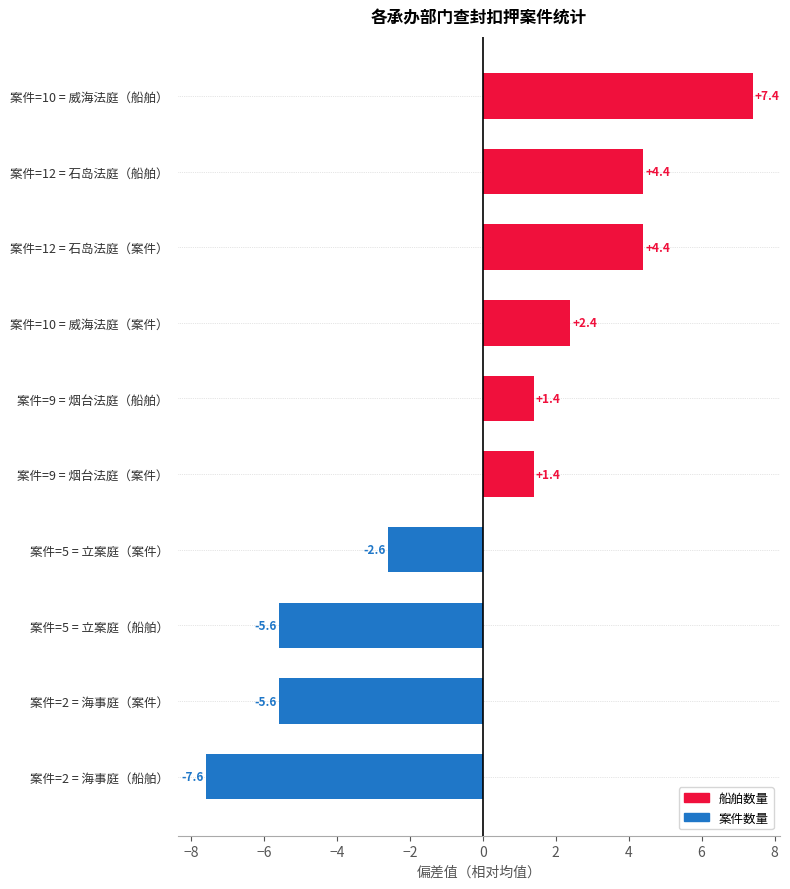

What value does the data have at 案件=10 = 威海法庭（案件）?

2.4